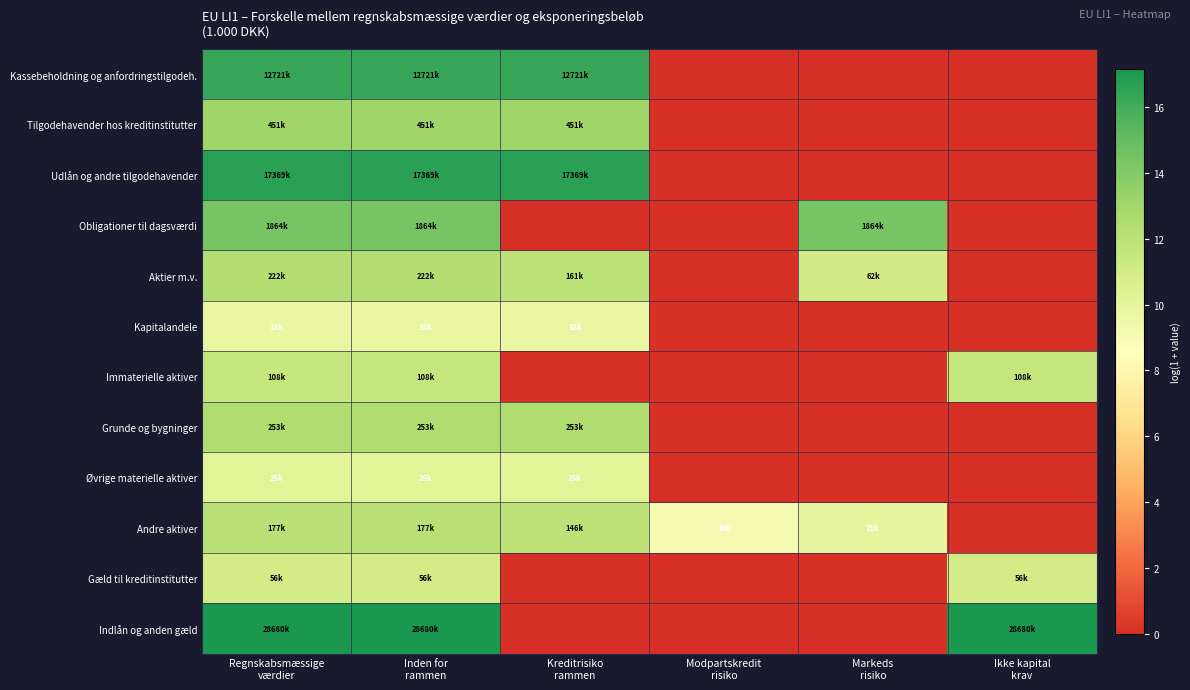

How many series are shown in this chart?

12